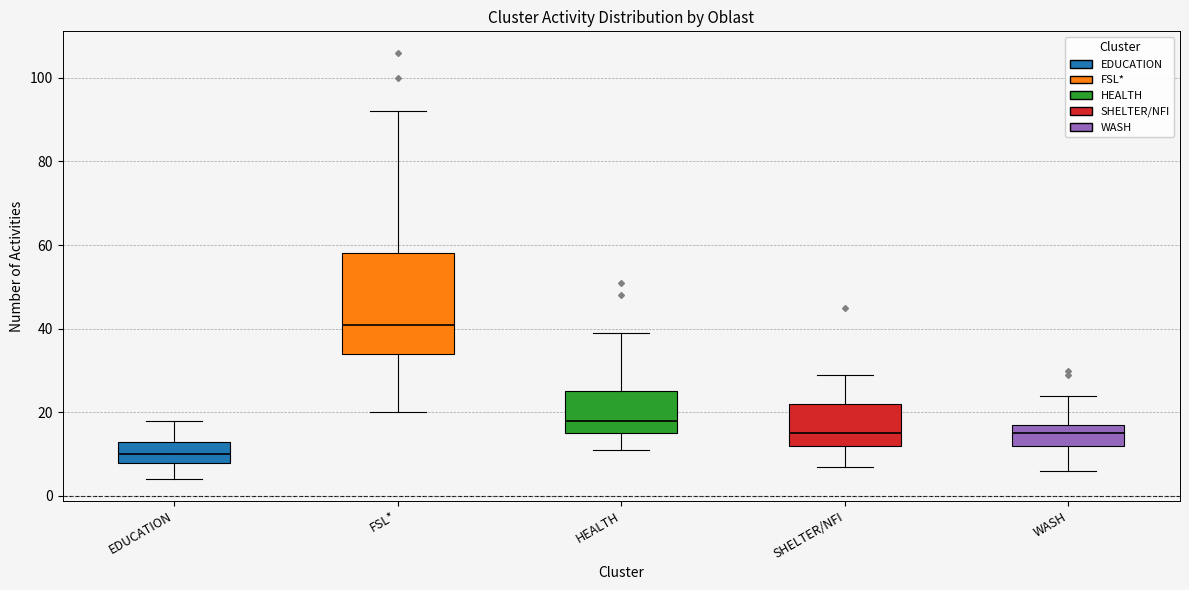

Where does the lower whisker of the box for EDUCATION end on the y-axis? The values are not printed on the chart, so give them approximately, as read against the axis.

4